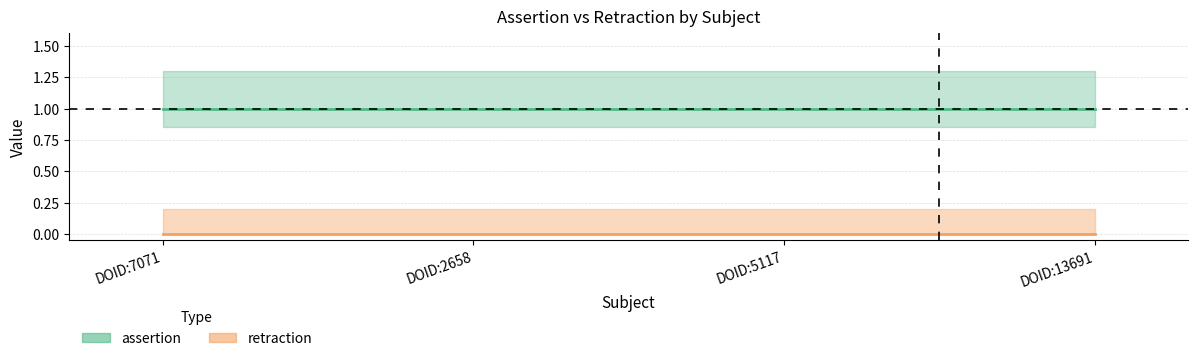

True or false: assertion and retraction intersect in this chart.

False